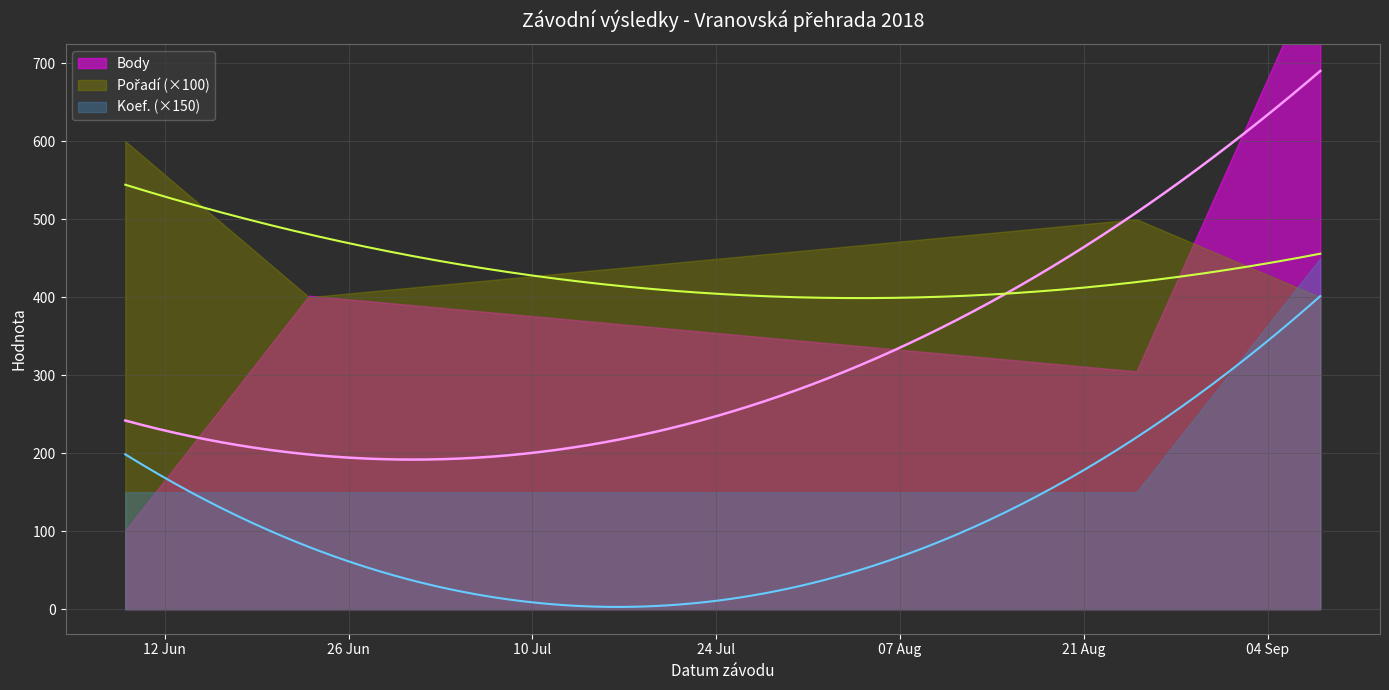

How many Pořadí values are between 4 and 6?

4